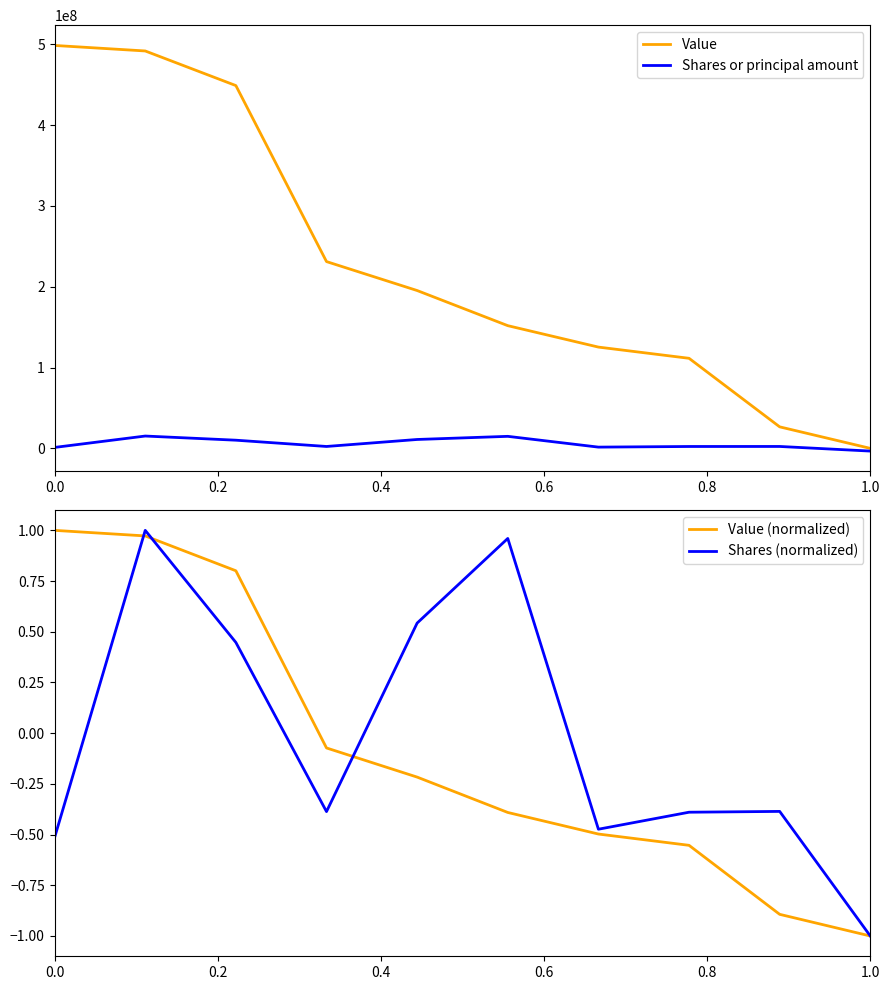

What is the minimum value for Value (normalized)?

-1.0